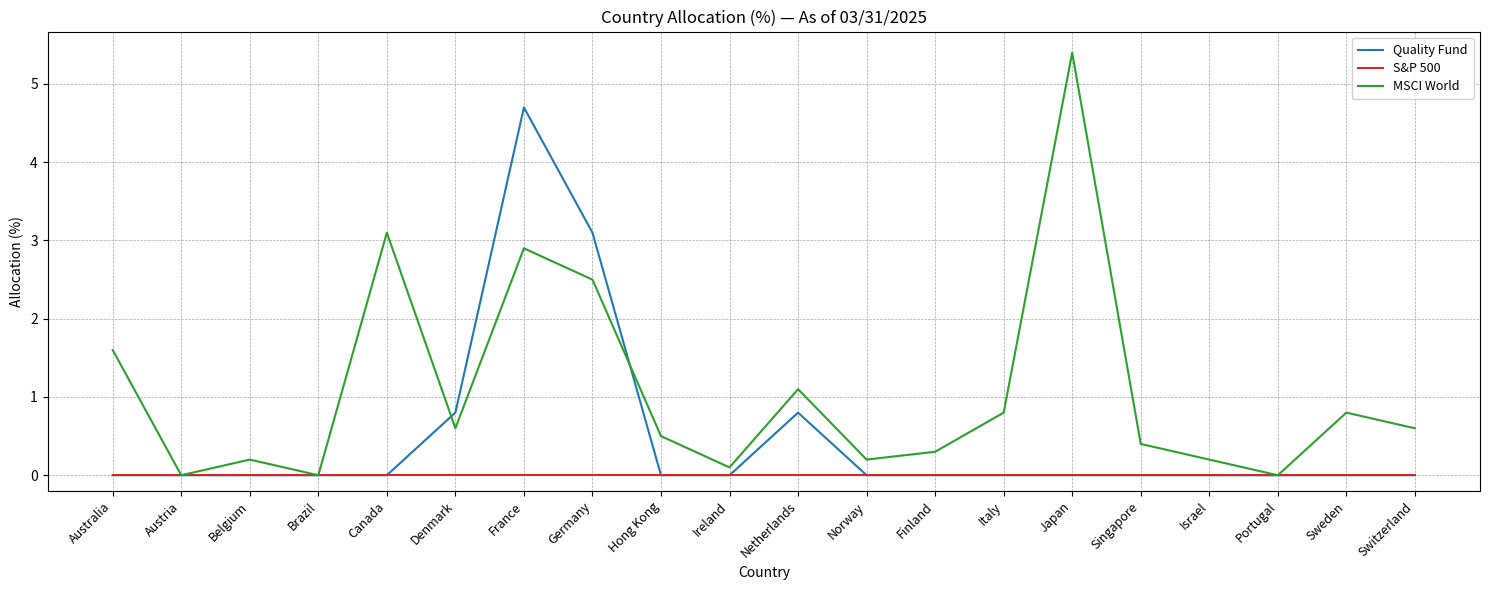

True or false: Quality Fund has a value of 2.1 at Sweden.

False